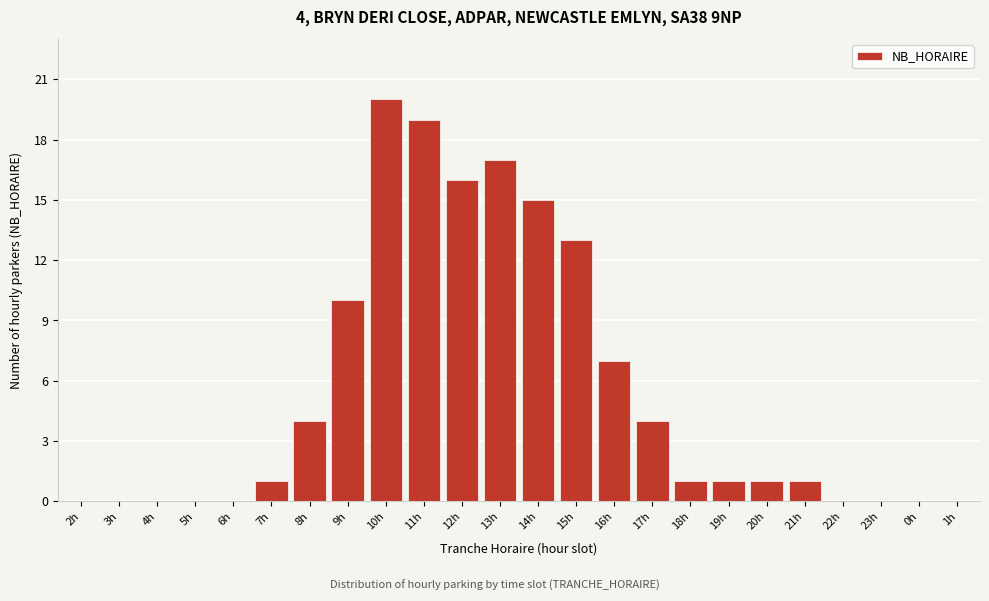

Reading left to right, list all the values displayed in this chart.

2h=0	3h=0	4h=0	5h=0	6h=0	7h=1	8h=4	9h=10	10h=20	11h=19	12h=16	13h=17	14h=15	15h=13	16h=7	17h=4	18h=1	19h=1	20h=1	21h=1	22h=0	23h=0	0h=0	1h=0